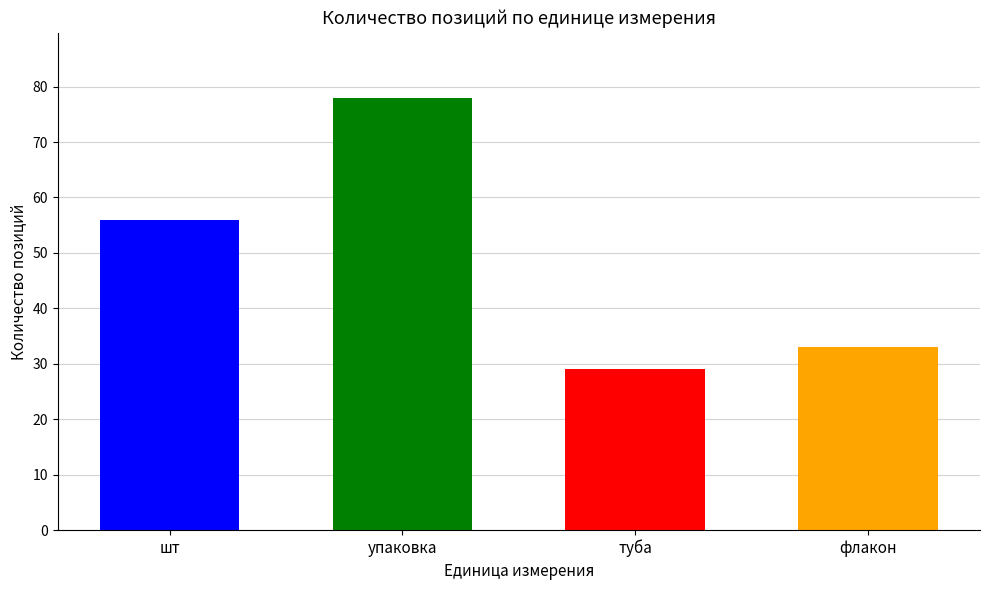

How many bars are there in total?

4